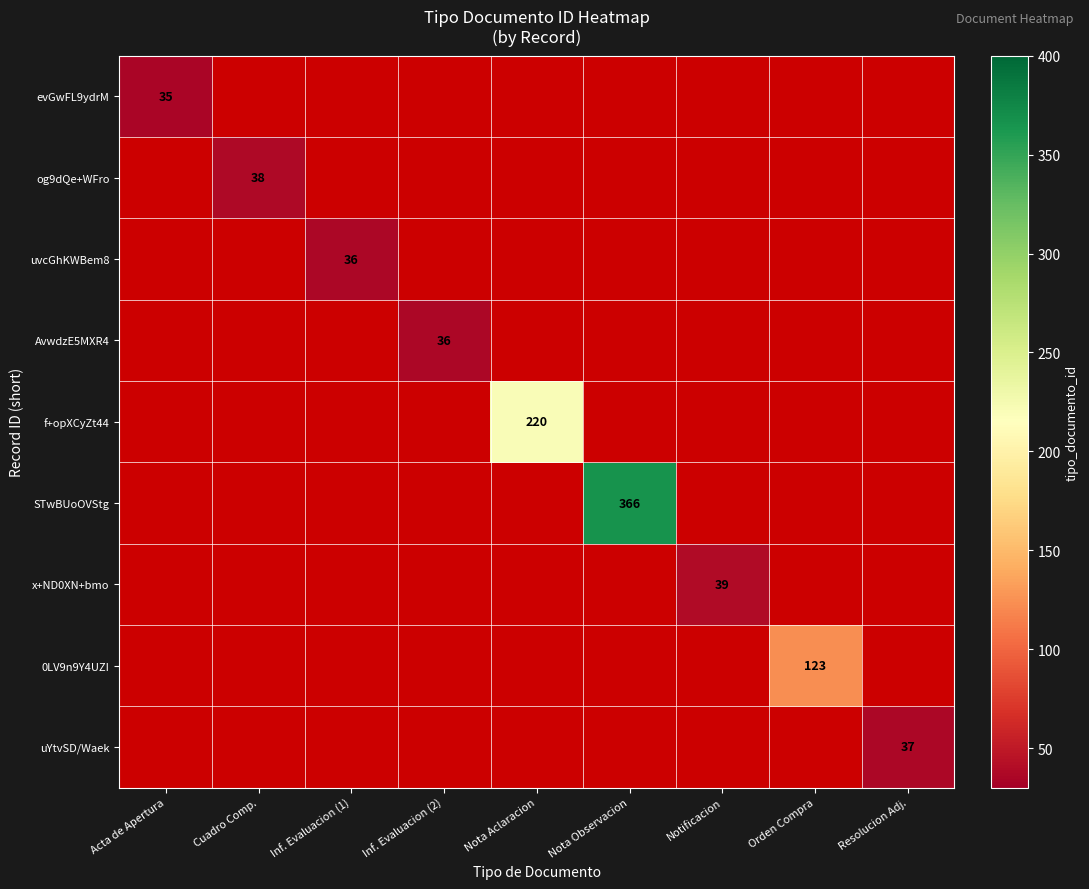

True or false: 0LV9n9Y4UZI has a value of 191 at Orden Compra.

False